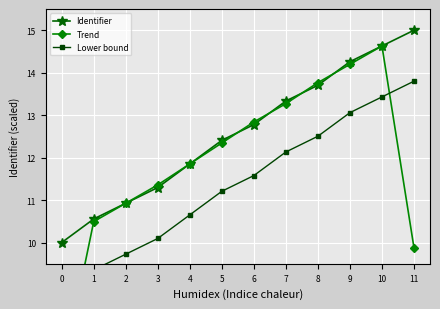

What is the difference between the maximum and minimum values in the Lower bound series?

5.0